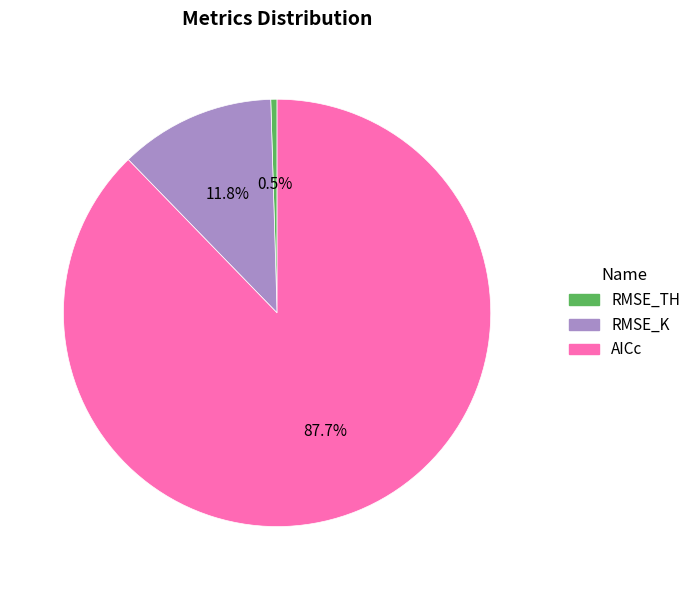

Between RMSE_TH and AICc, which is larger?

AICc